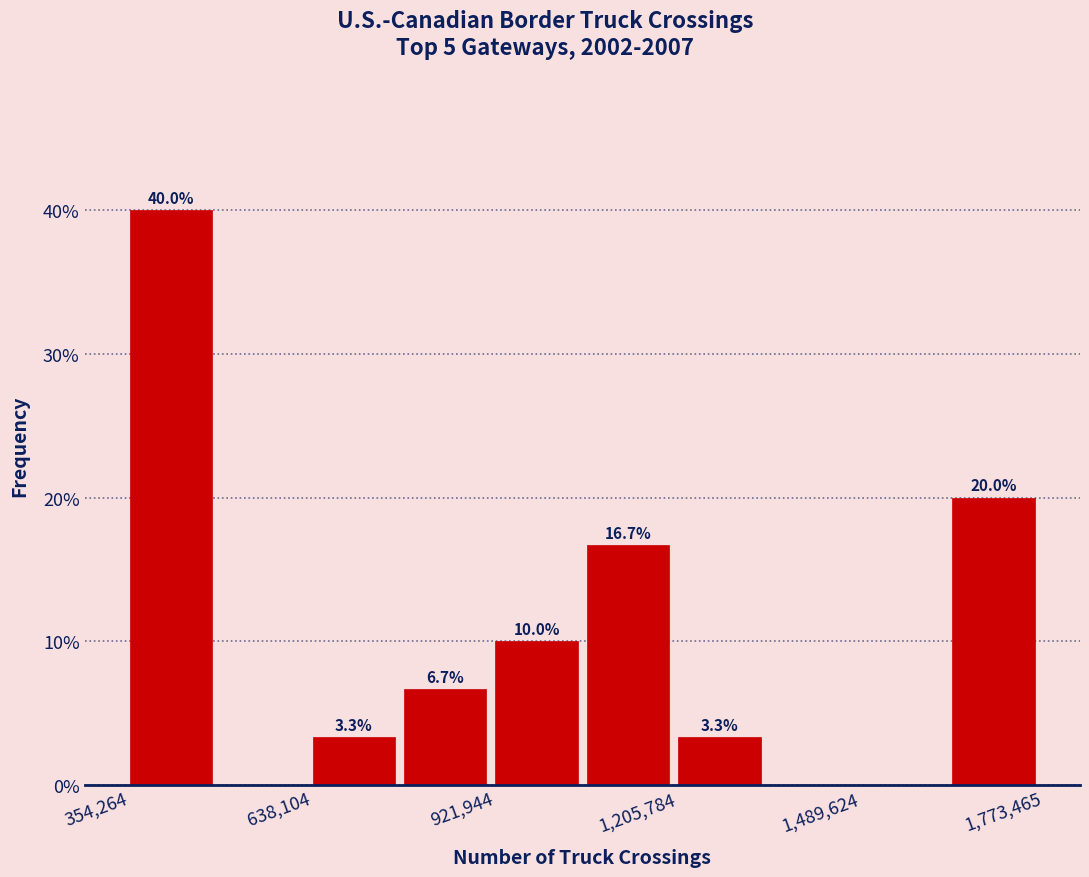

Read against the x-axis, roughly where is the centre of the tallest bar?

400000